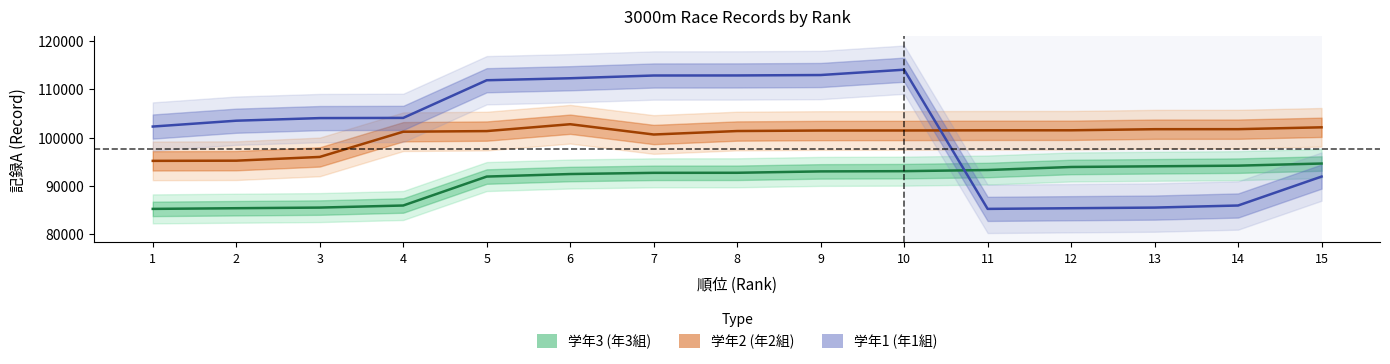

Count the number of categories in the chart.

15